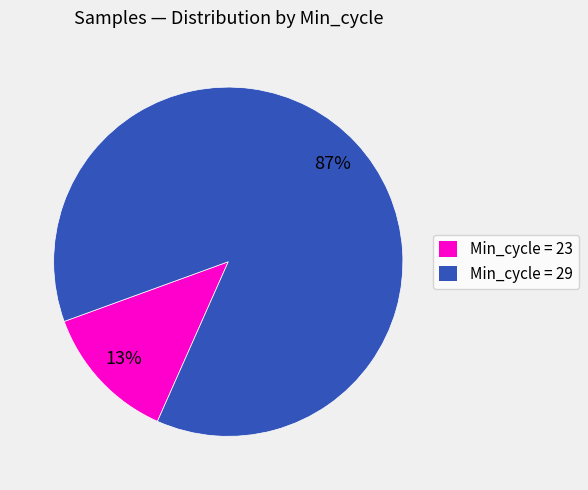

Is there a majority slice in this chart?

Yes